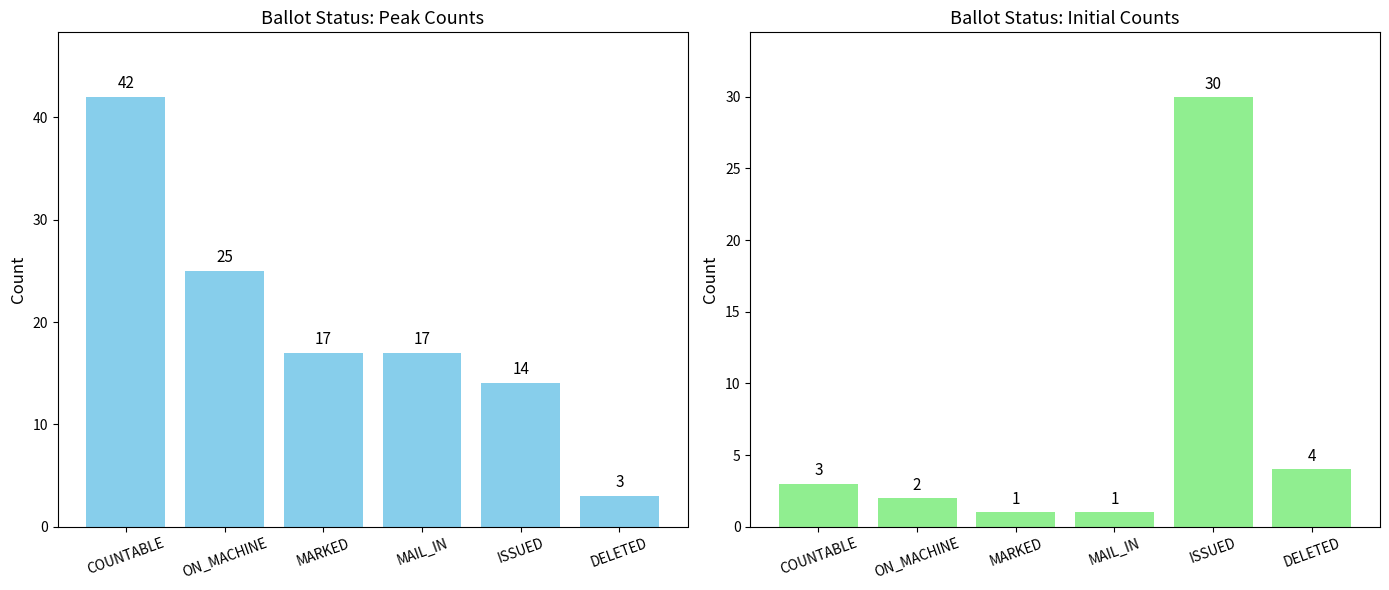

List the labels in order of Peak Count value, smallest first.

DELETED, ISSUED, MARKED, MAIL_IN, ON_MACHINE, COUNTABLE